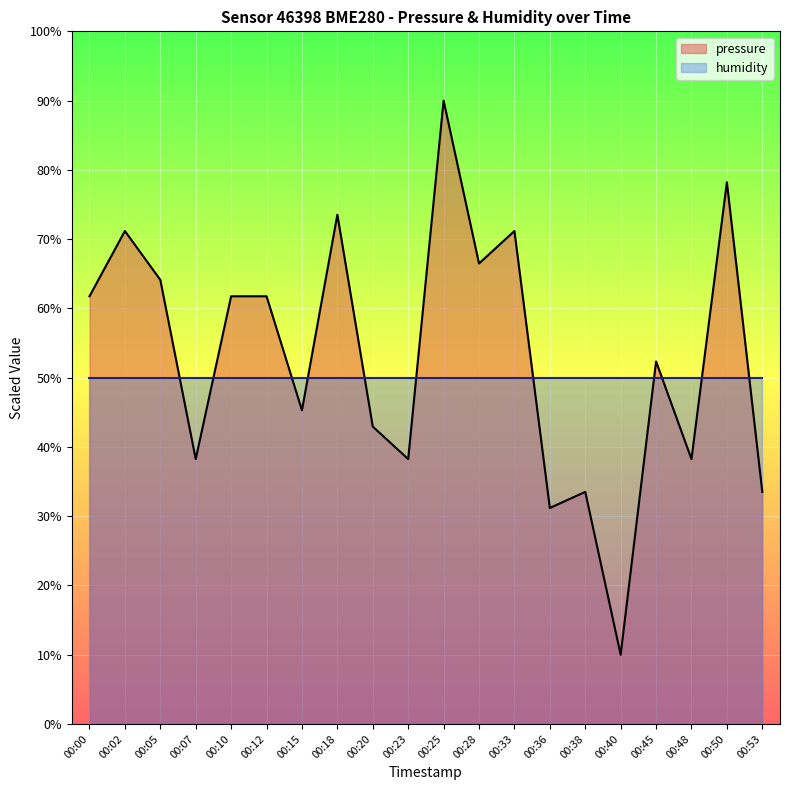

What is the change in value from 00:12 to 00:23?

-23.5